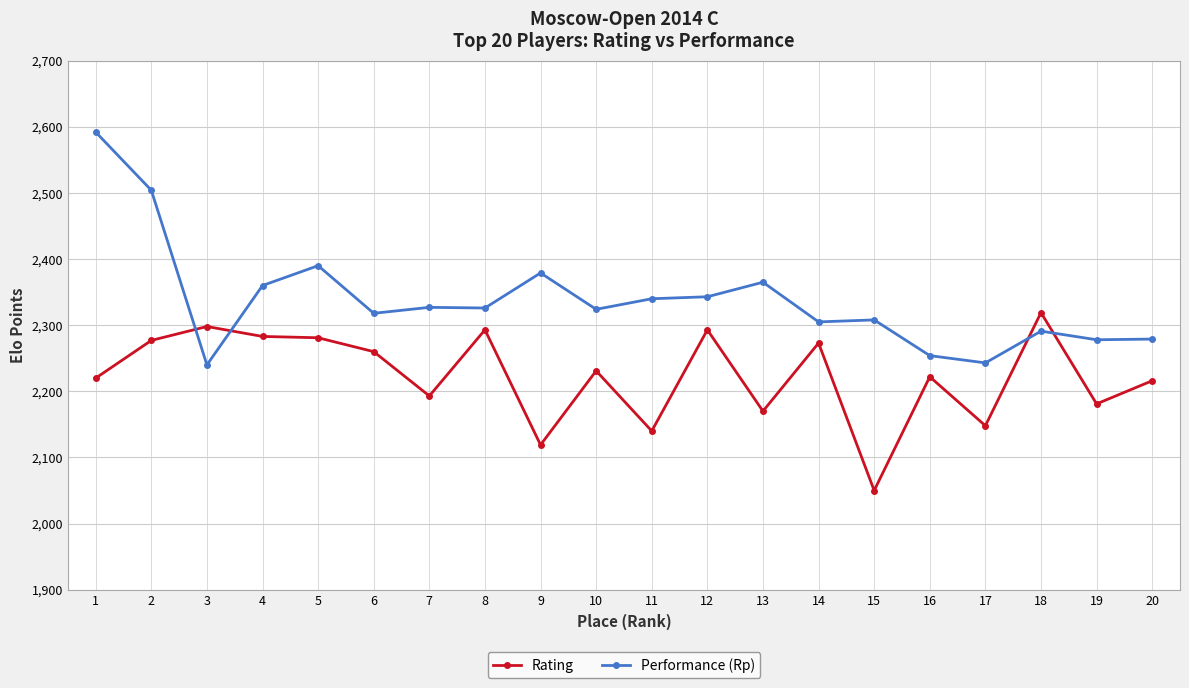

Read the Rating value at 17.

2148